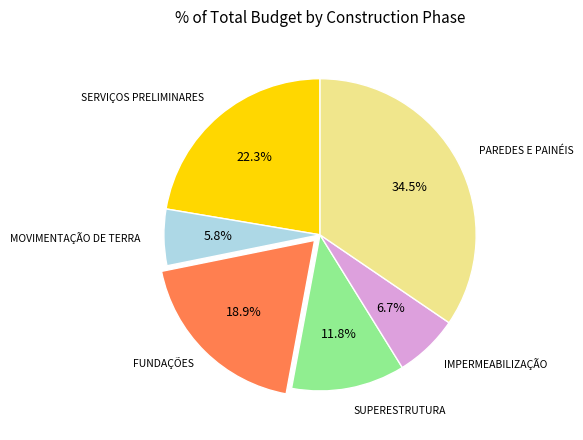

Is there a majority slice in this chart?

No